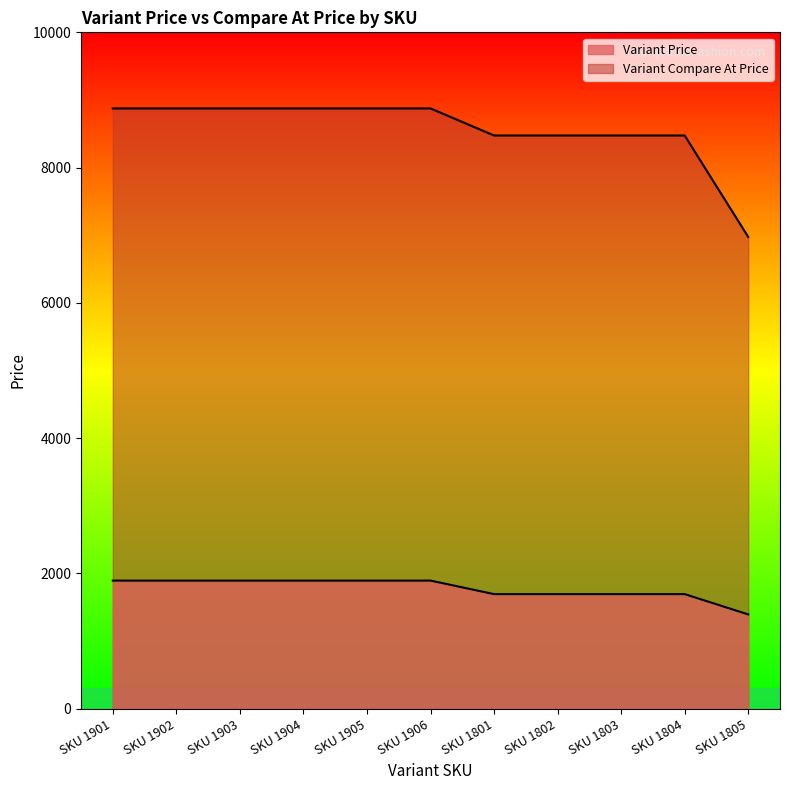

What is the difference between the second highest and minimum values in the Variant Compare At Price series?

1900